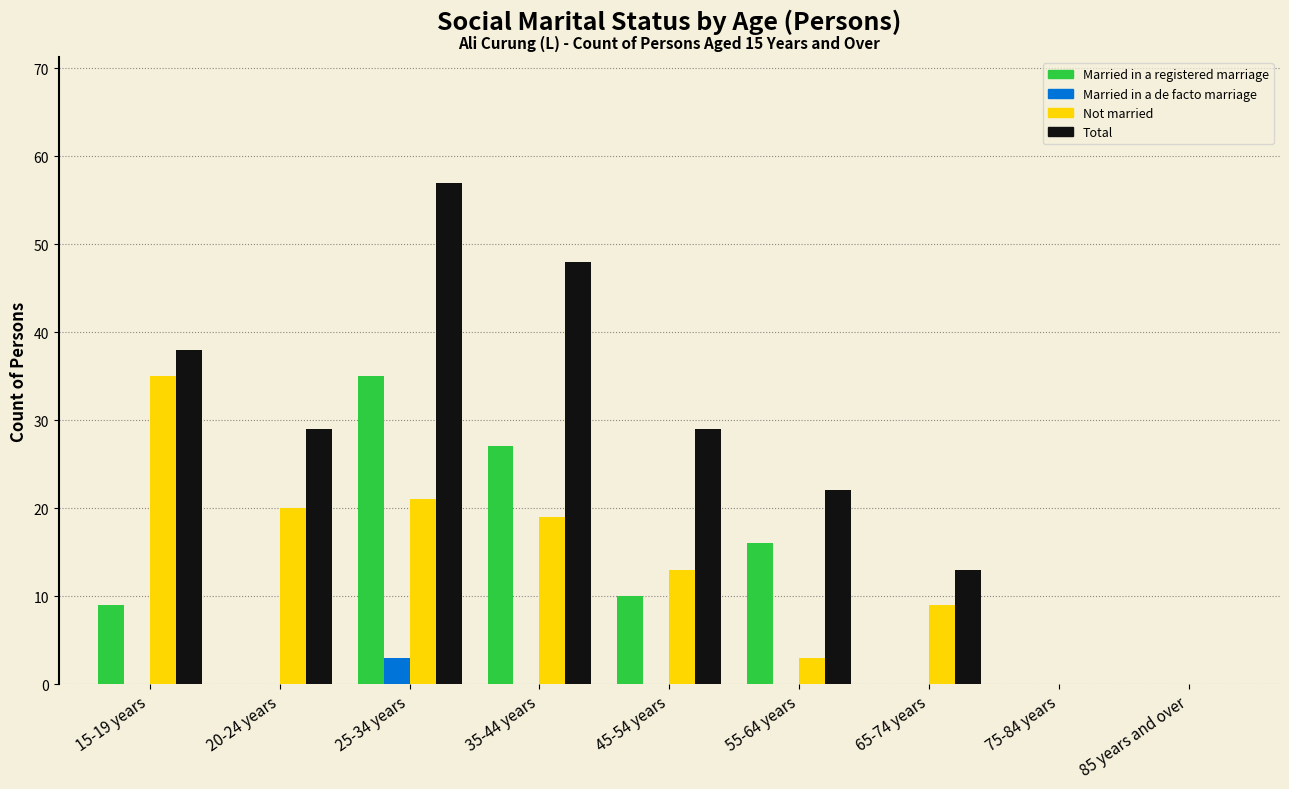

Is it true that Not married equals 19 at 35-44 years?

True